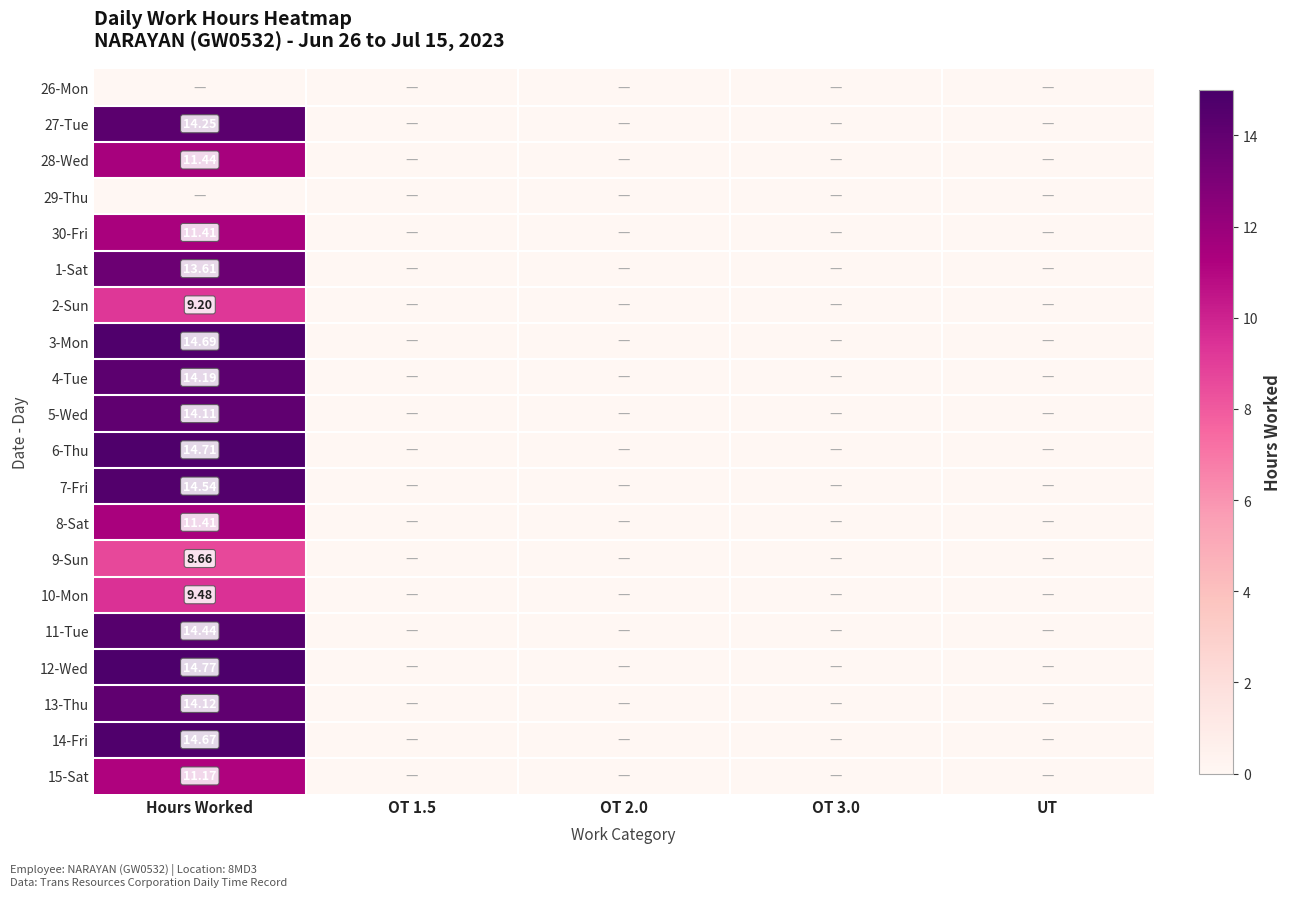

At which category does the chart reach its minimum across all series?

Hours Worked